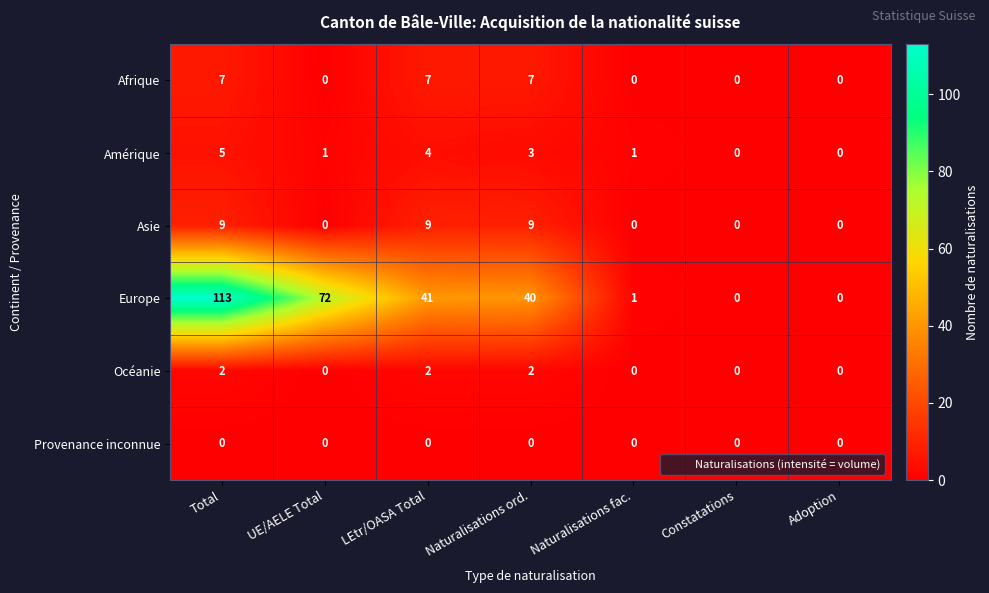

Which series has the widest spread of values?

Europe